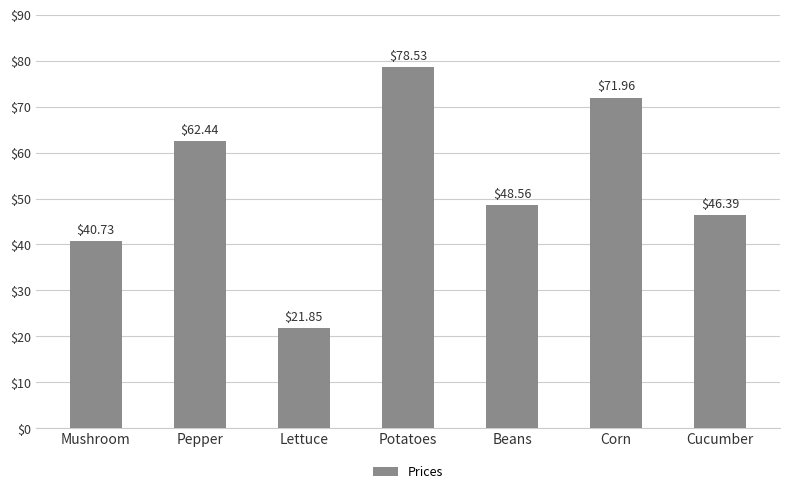

Reading left to right, transcribe all the data shown in this chart.

Mushroom=40.7	Pepper=62.4	Lettuce=21.9	Potatoes=78.5	Beans=48.6	Corn=72.0	Cucumber=46.4